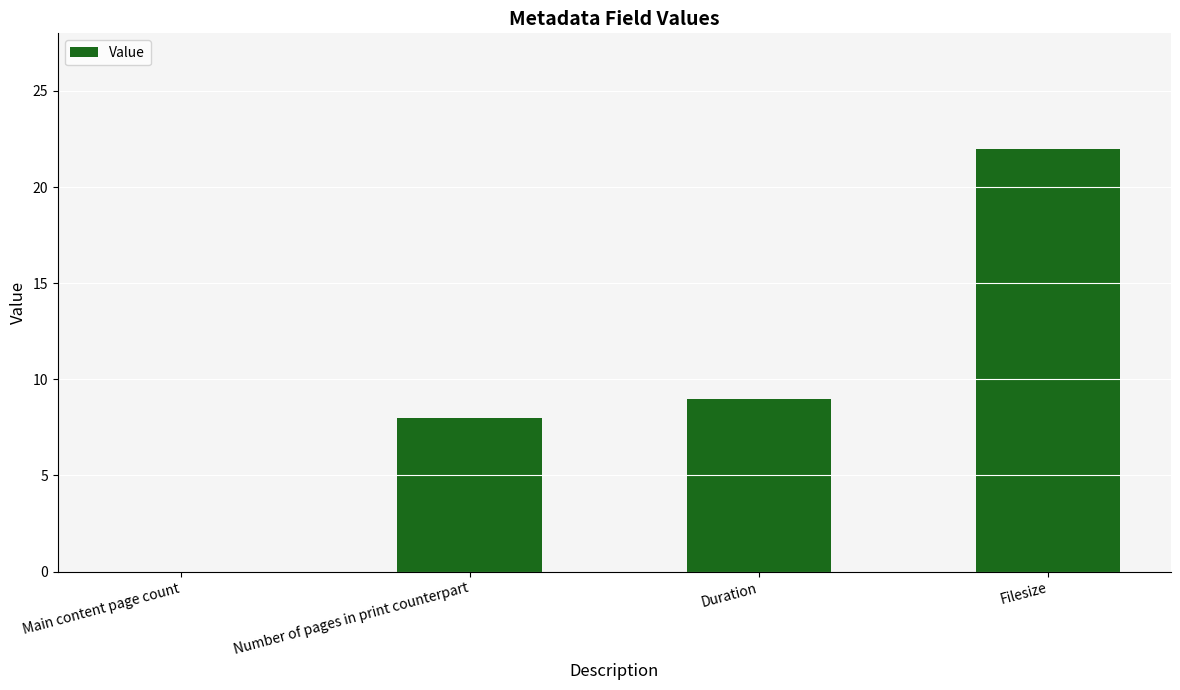

Reading left to right, extract all data points from this chart.

0	8	9	22